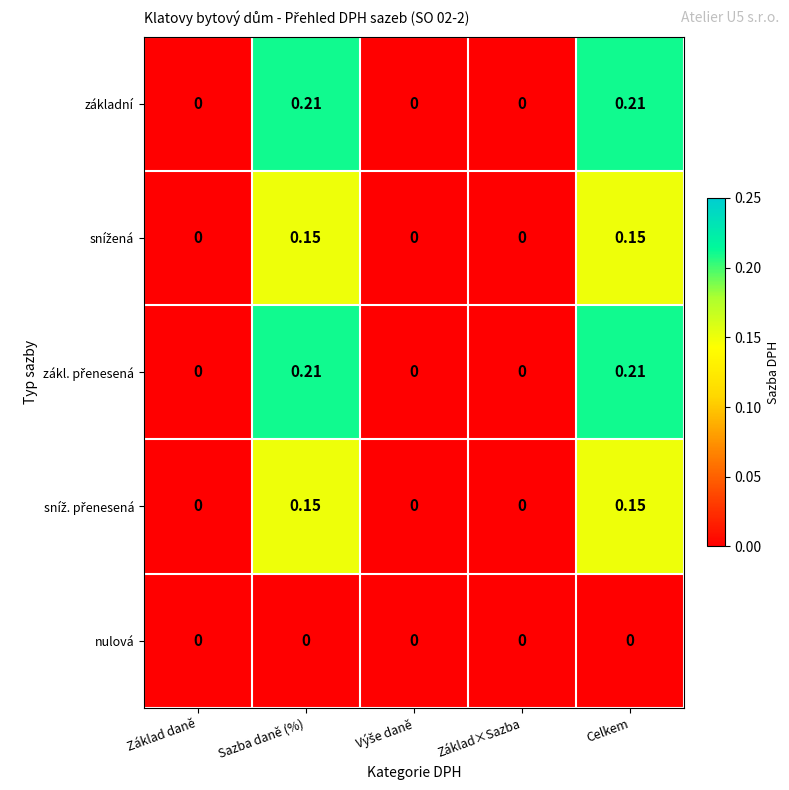

Is the value of nulová at Základ daně greater than the value of základní at Celkem?

No